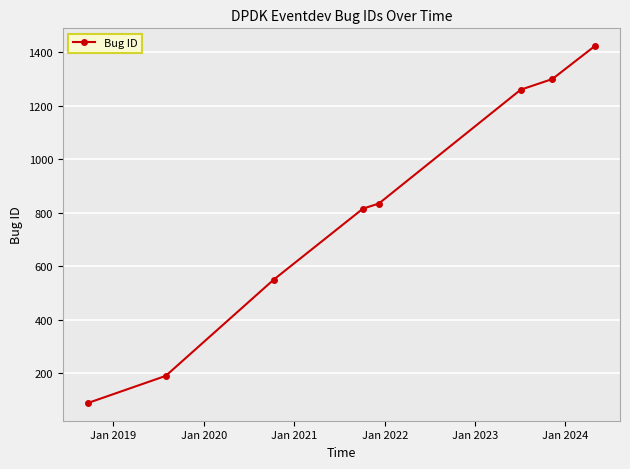

Reading left to right, transcribe all the data shown in this chart.

88	189	549	815	834	1260	1300	1423